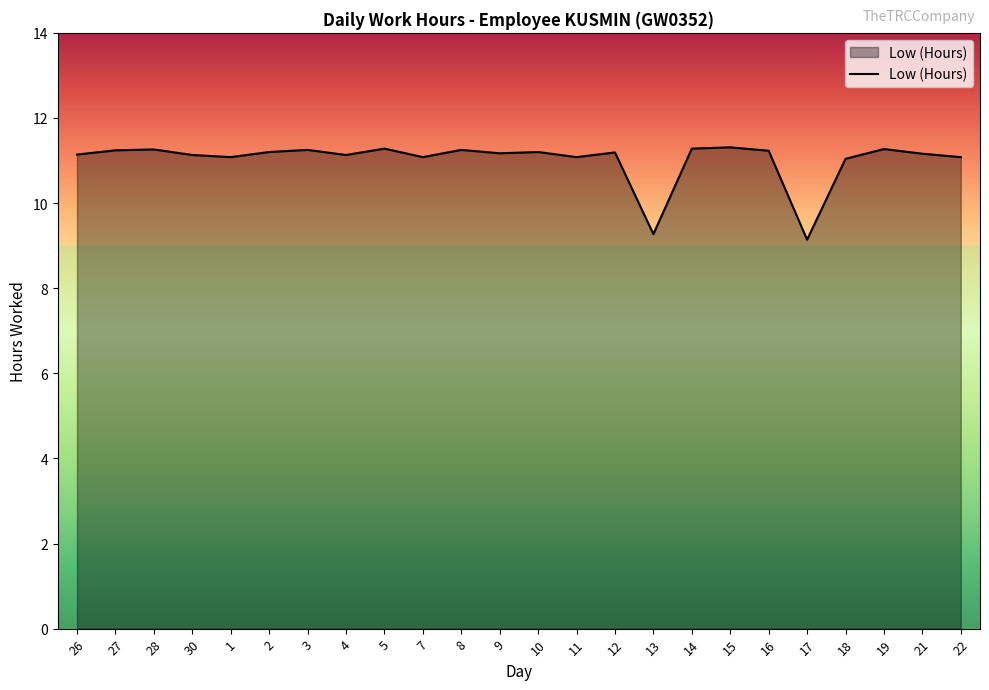

What is the ratio of the value at 22 to the value at 12?

1.0